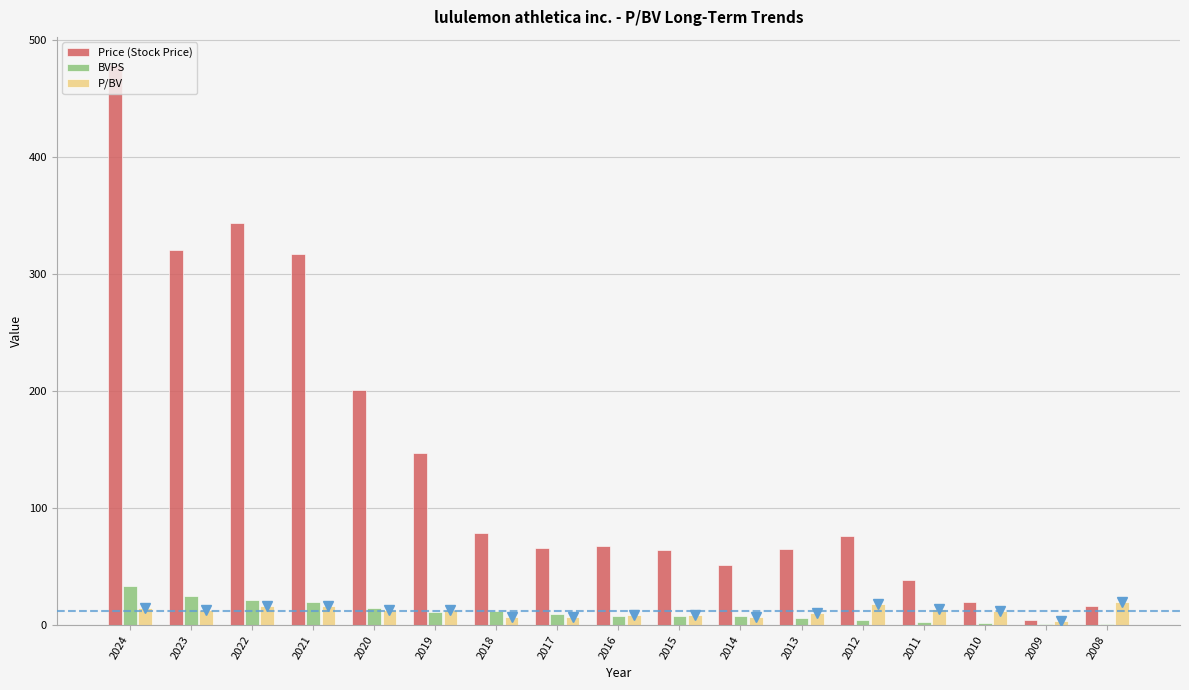

Which series has the largest total across all categories?

Price (Stock Price)